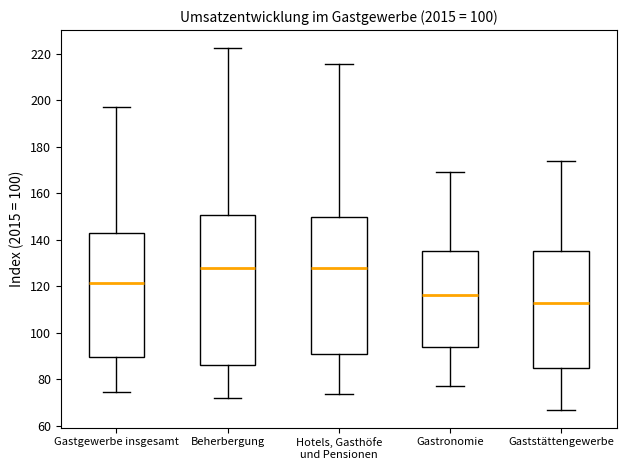

Reading left to right, read every box against the y-axis: the position of its median line, the range the box covers, and the ends of its whiskers. The values are not printed on the chart, so give them approximately, as read against the axis.

Gastgewerbe insgesamt: median 122, box 90 to 142, whiskers 74 to 196
Beherbergung: median 128, box 86 to 150, whiskers 72 to 222
Hotels, Gasthöfe und Pensionen: median 128, box 92 to 150, whiskers 74 to 216
Gastronomie: median 116, box 94 to 136, whiskers 78 to 168
Gaststättengewerbe: median 112, box 86 to 136, whiskers 68 to 174